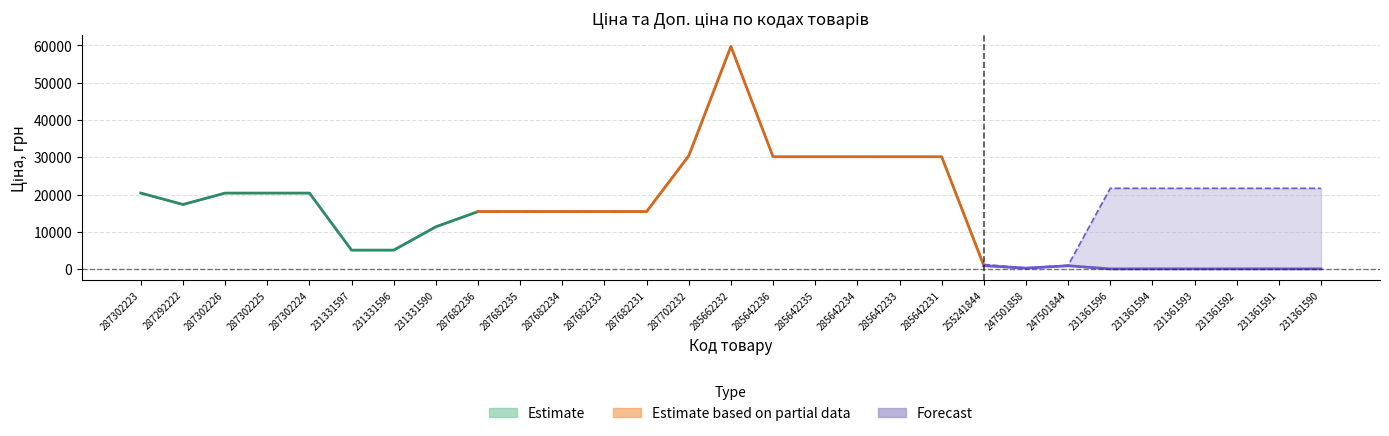

At which category does Ціна reach its first local peak?

285662232